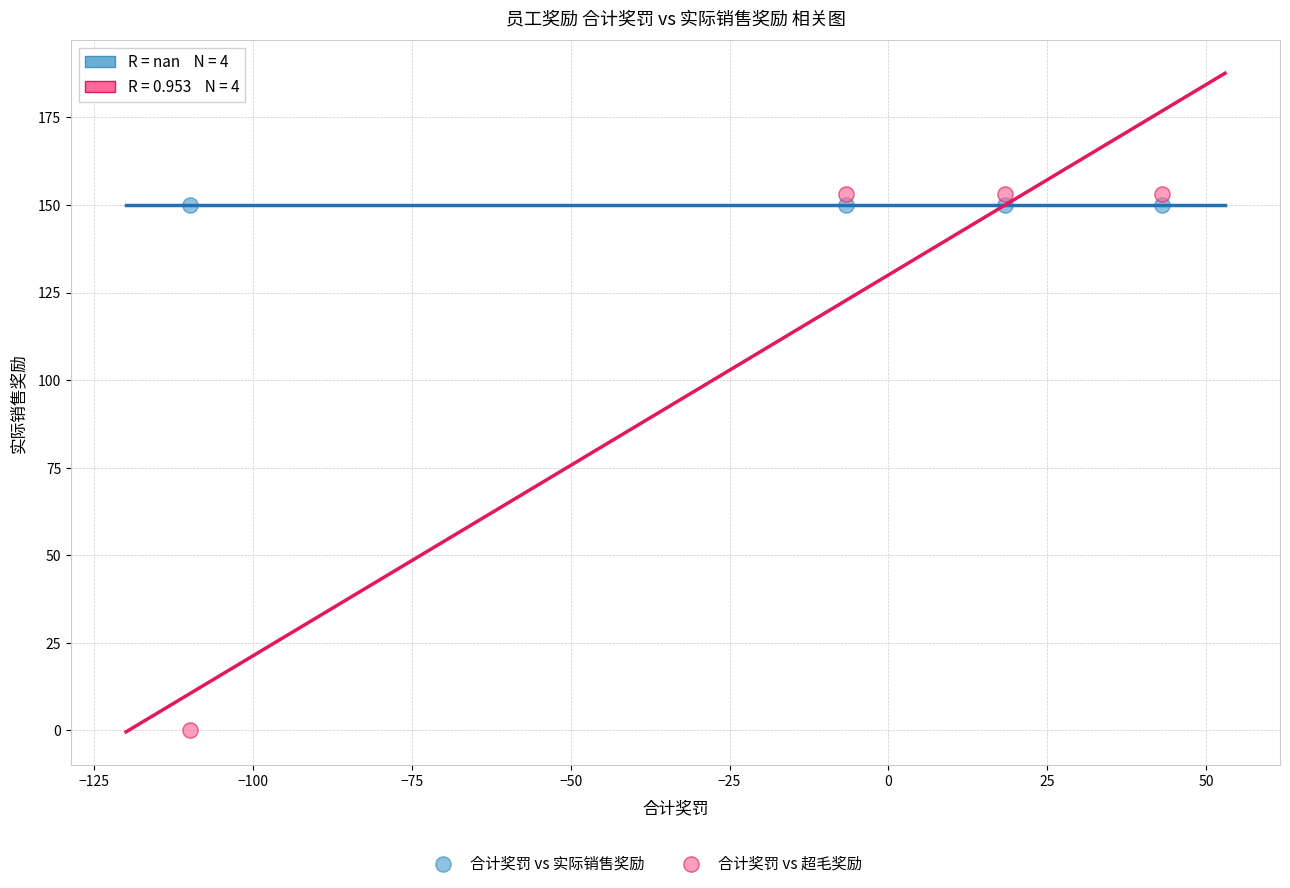

Which series reaches the minimum Y coordinate?

合计奖罚 vs 超毛奖励